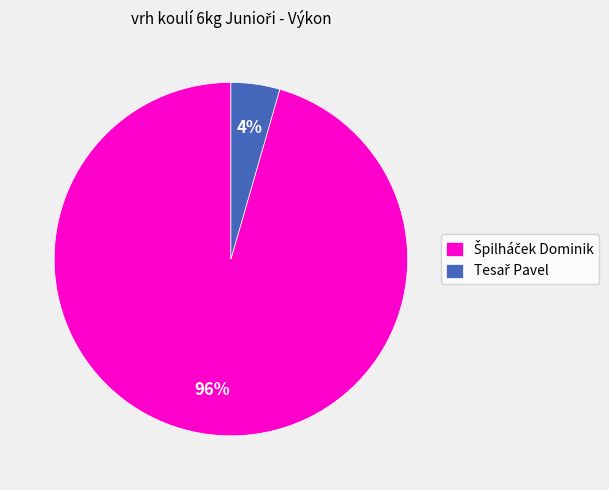

Rank the categories by value from highest to lowest.

Špilháček Dominik, Tesař Pavel